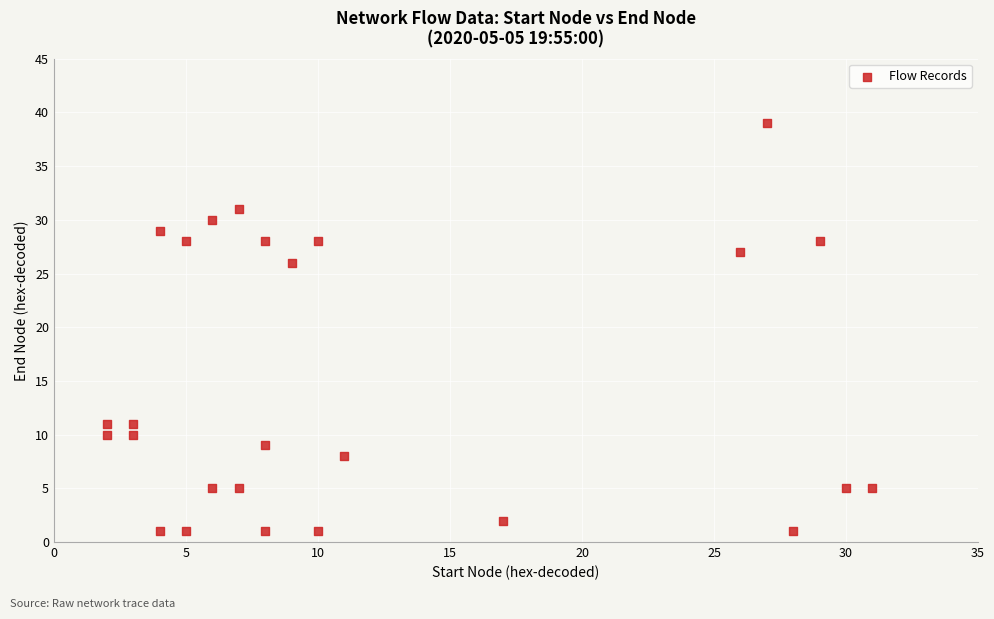

What is the range of Y values (max minus min)?

38